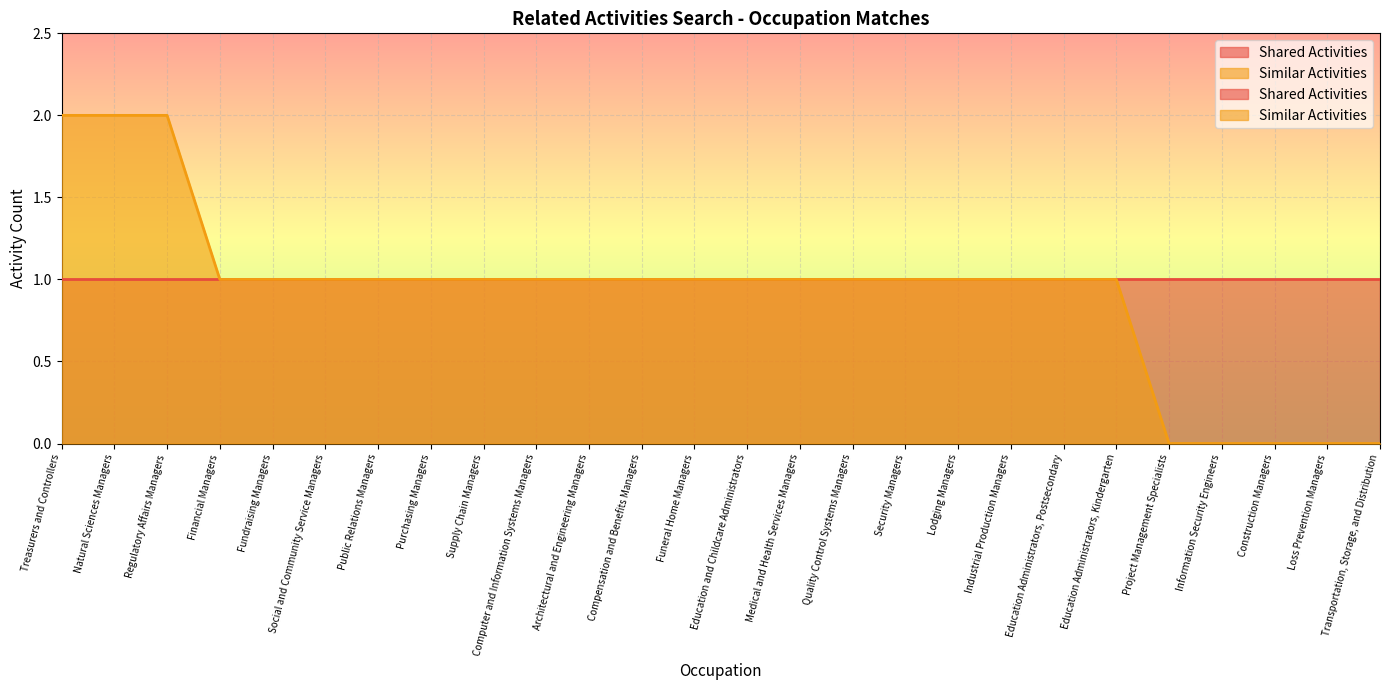

Reading left to right, extract all data points from this chart.

Treasurers and Controllers=2	Natural Sciences Managers=2	Regulatory Affairs Managers=2	Financial Managers=1	Fundraising Managers=1	Social and Community Service Managers=1	Public Relations Managers=1	Purchasing Managers=1	Supply Chain Managers=1	Computer and Information Systems Managers=1	Architectural and Engineering Managers=1	Compensation and Benefits Managers=1	Funeral Home Managers=1	Education and Childcare Administrators=1	Medical and Health Services Managers=1	Quality Control Systems Managers=1	Security Managers=1	Lodging Managers=1	Industrial Production Managers=1	Education Administrators, Postsecondary=1	Education Administrators, Kindergarten=1	Project Management Specialists=0	Information Security Engineers=0	Construction Managers=0	Loss Prevention Managers=0	Transportation, Storage, and Distribution=0